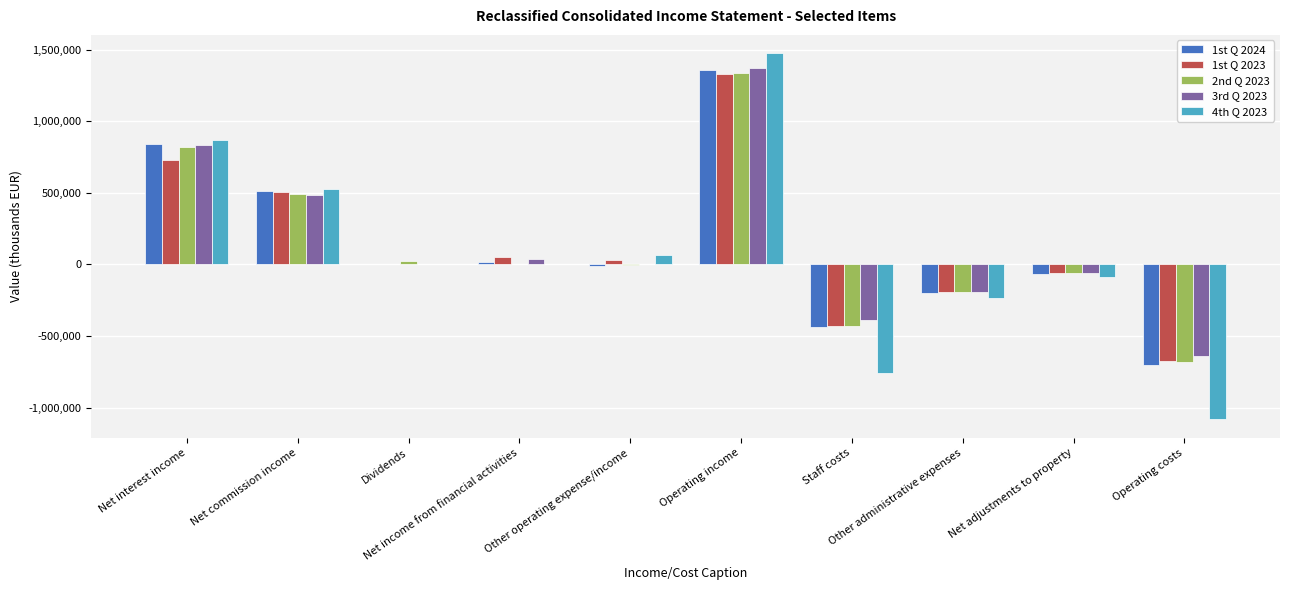

What is the greatest value displayed?

1474713